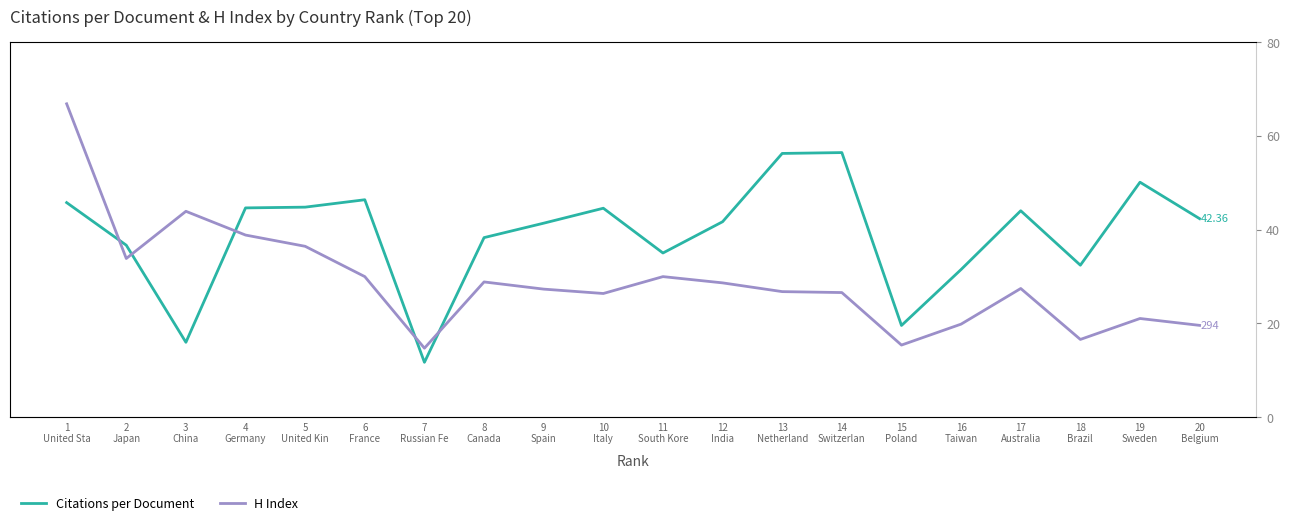

What is the value of the H Index point at the 14th from the left?

399.0